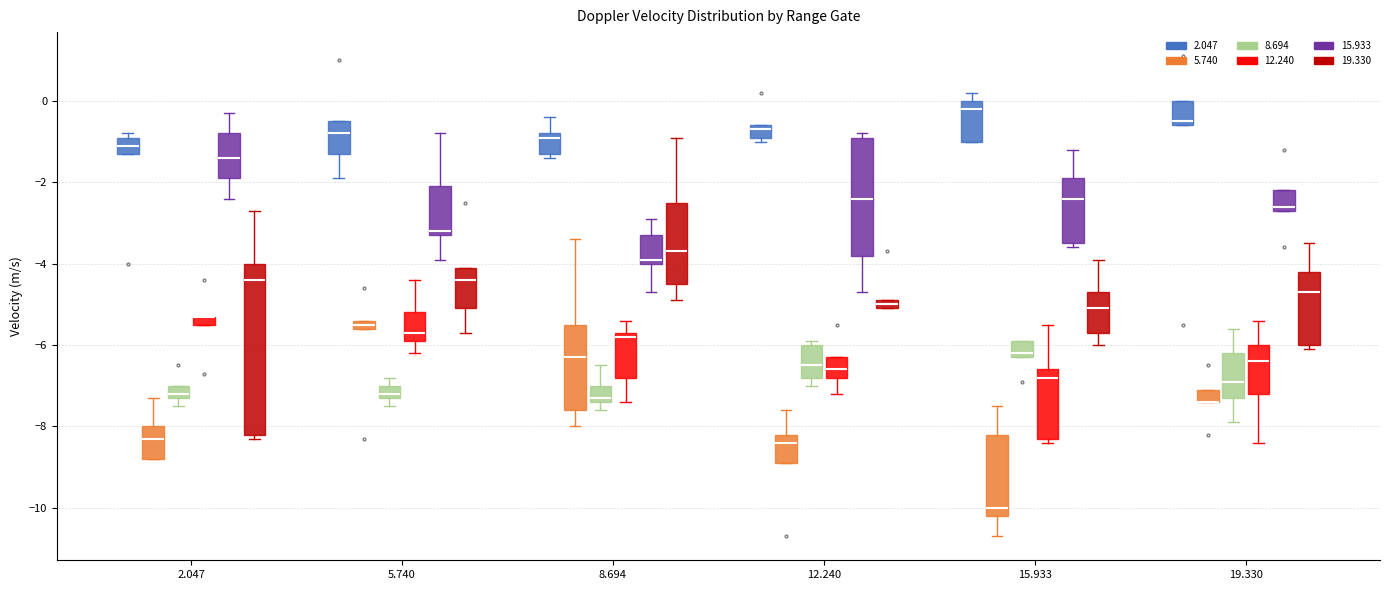

Where is the lower edge of the box for 5.740 (5.740) on the y-axis? The values are not printed on the chart, so give them approximately, as read against the axis.

-5.6